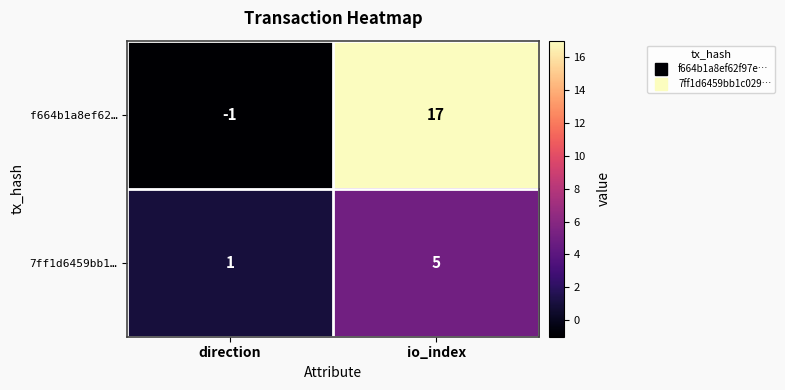

What is the total value across all series at io_index?

22